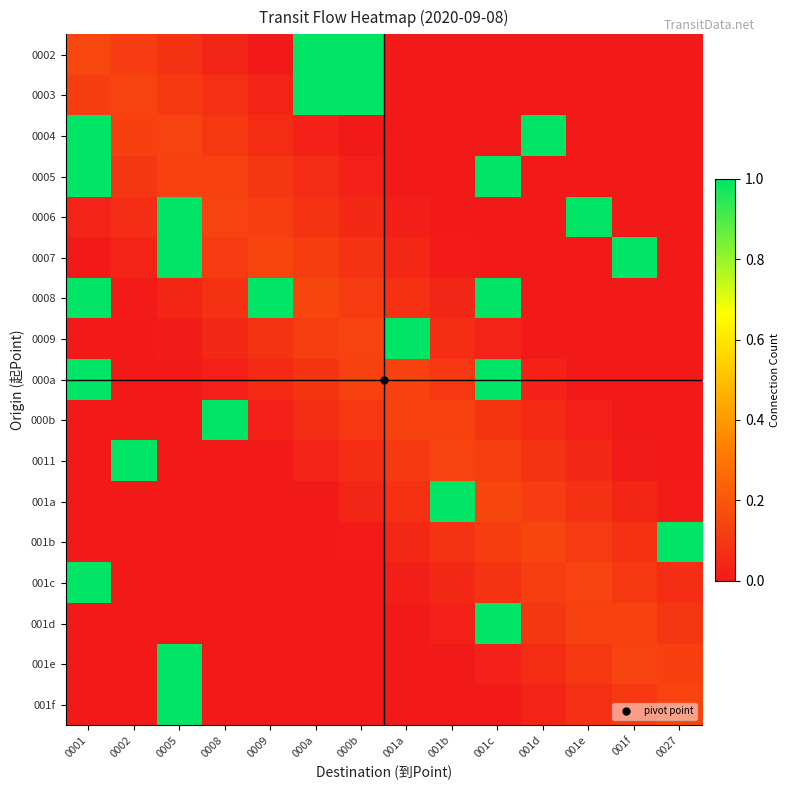

How many data points does each series have?

14